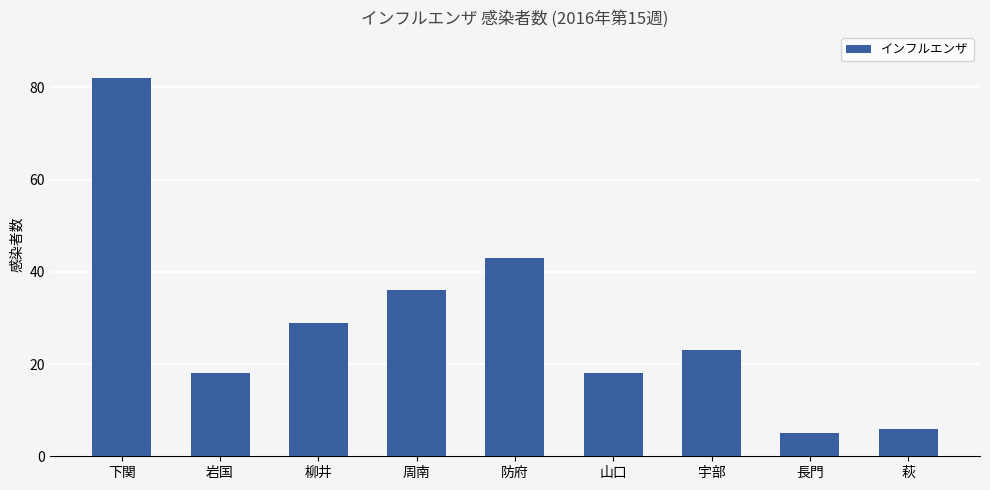

What is the average value?

29